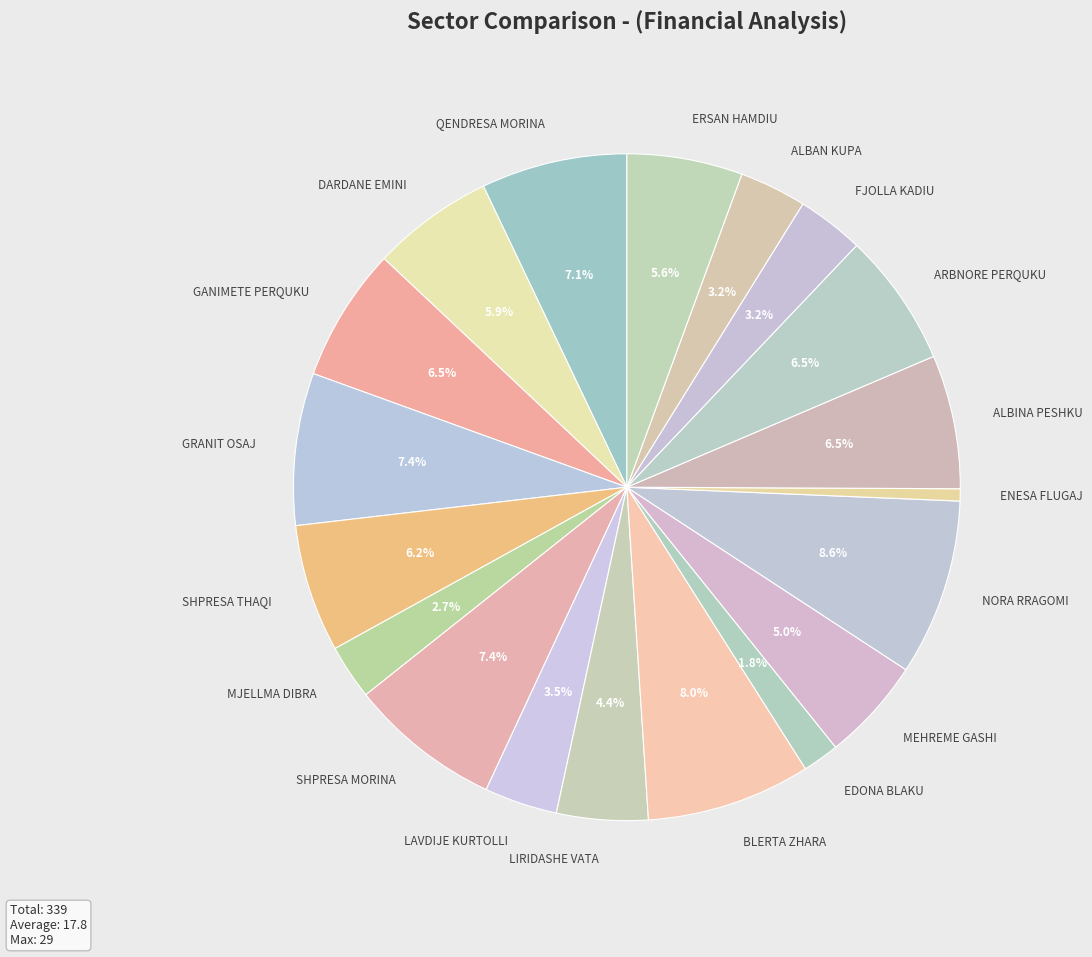

To the nearest percent, what is the difference between the largest and smallest slice percentages?

8%